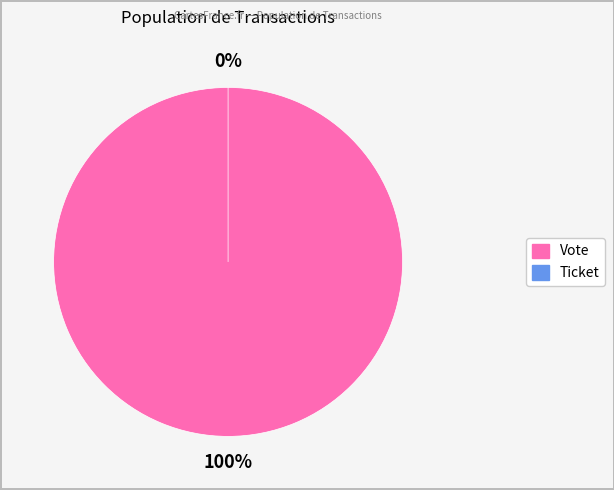

Rank the categories by value from lowest to highest.

Ticket, Vote